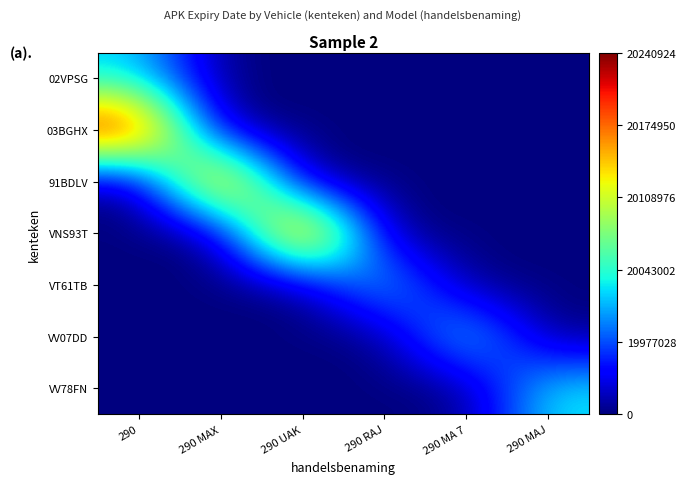

At how many categories does at least one series exceed 20239900?

2